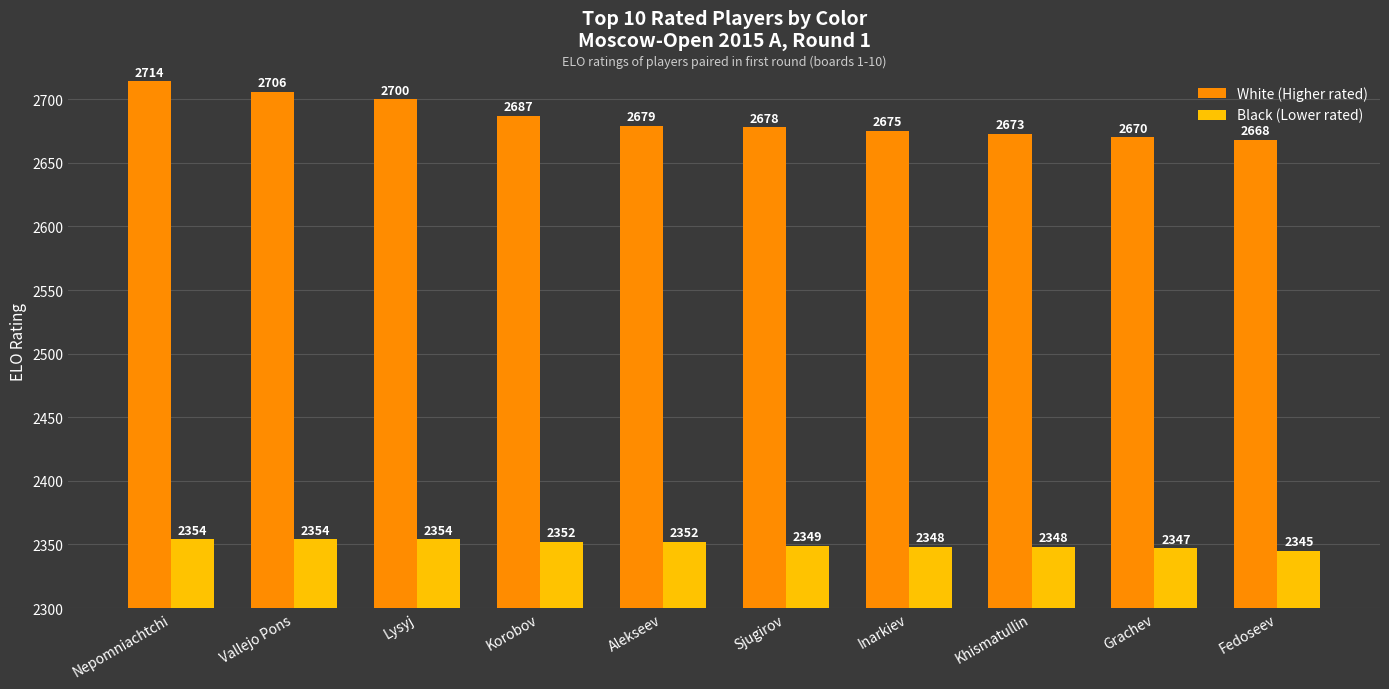

What is the difference between the maximum and second lowest values in the White (Higher rated) series?

44